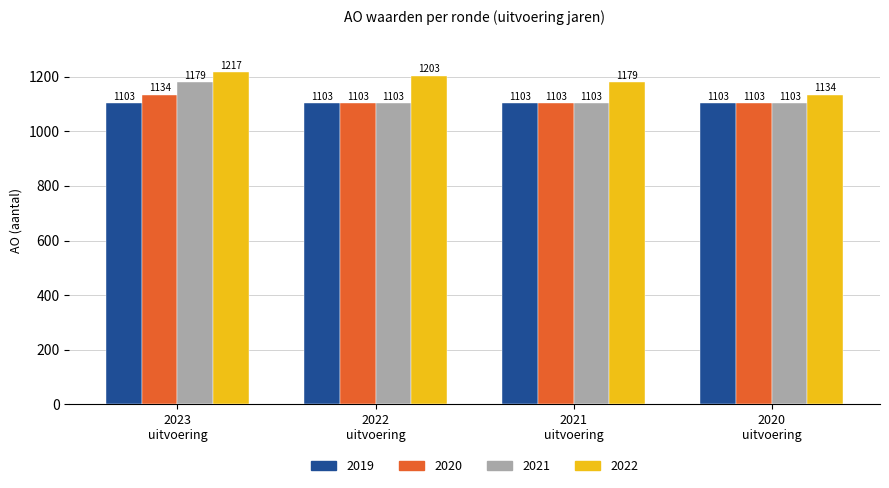

How many groups of bars are there?

4